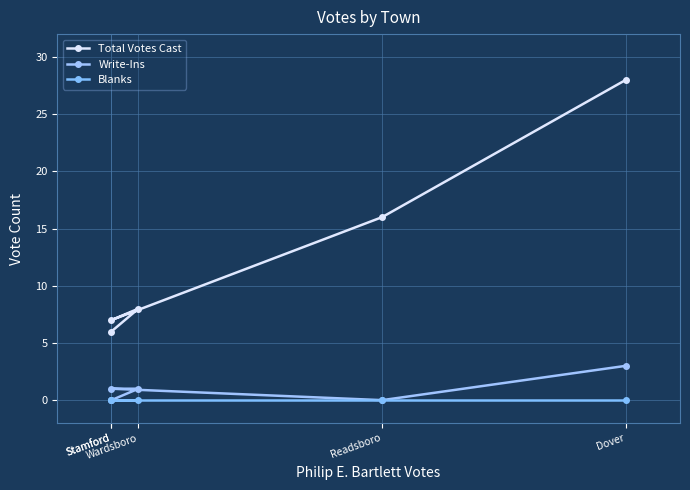

Which series has the widest spread of values?

Total Votes Cast